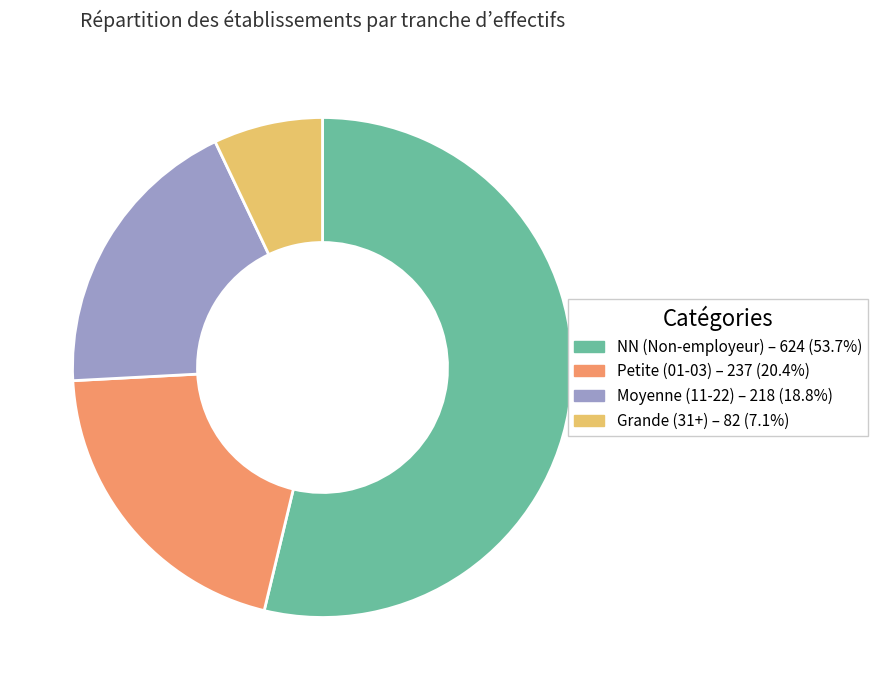

Is there any slice that represents more than half of the pie?

Yes